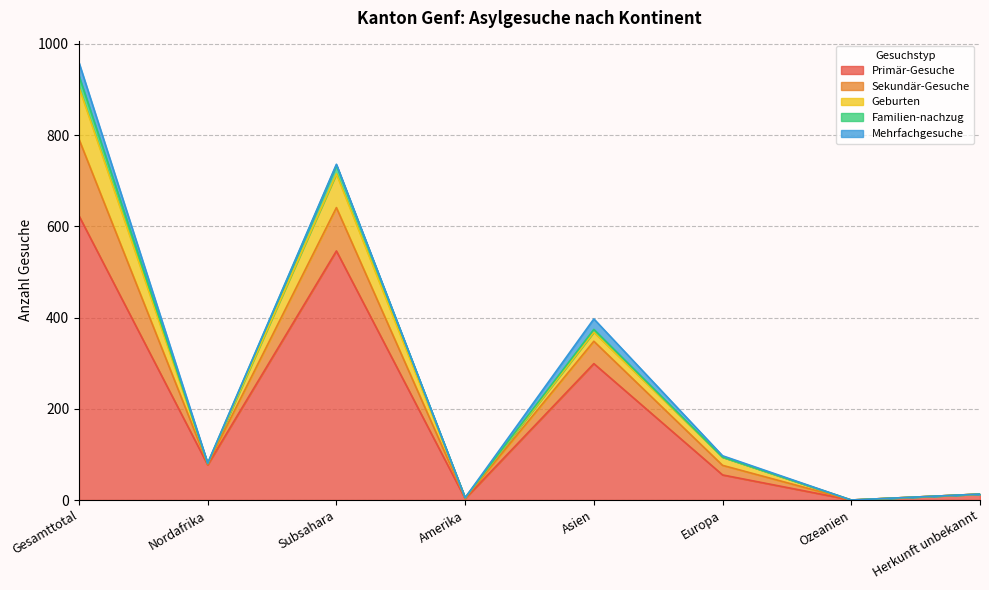

At which category is the sum across all series the highest?

Gesamttotal